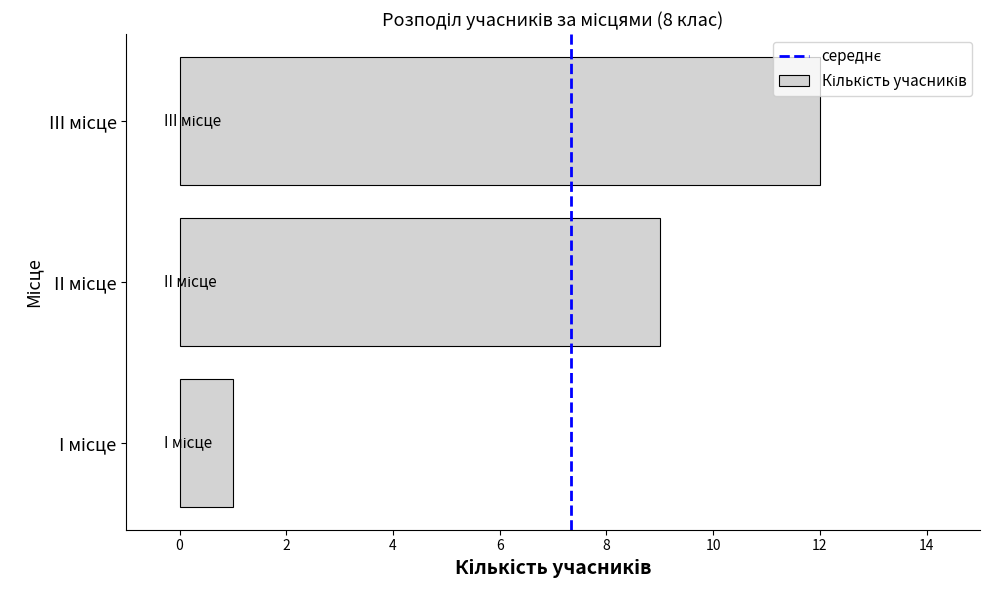

What is the sum of all values?

22